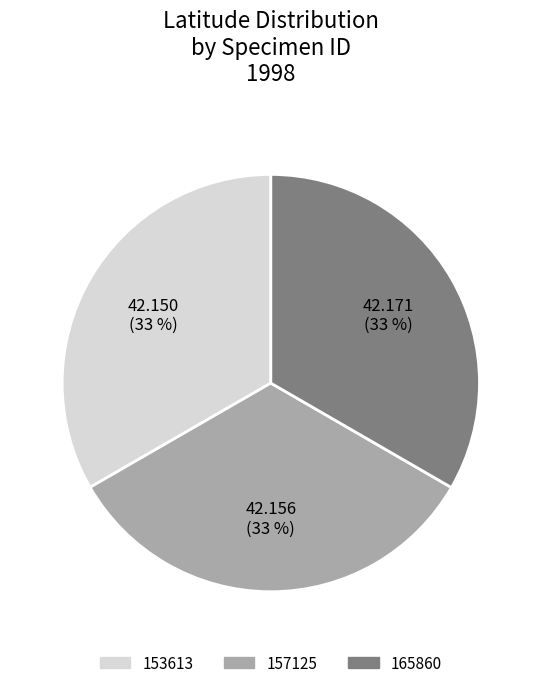

The 153613 slice represents 47% of the pie. True or false?

False